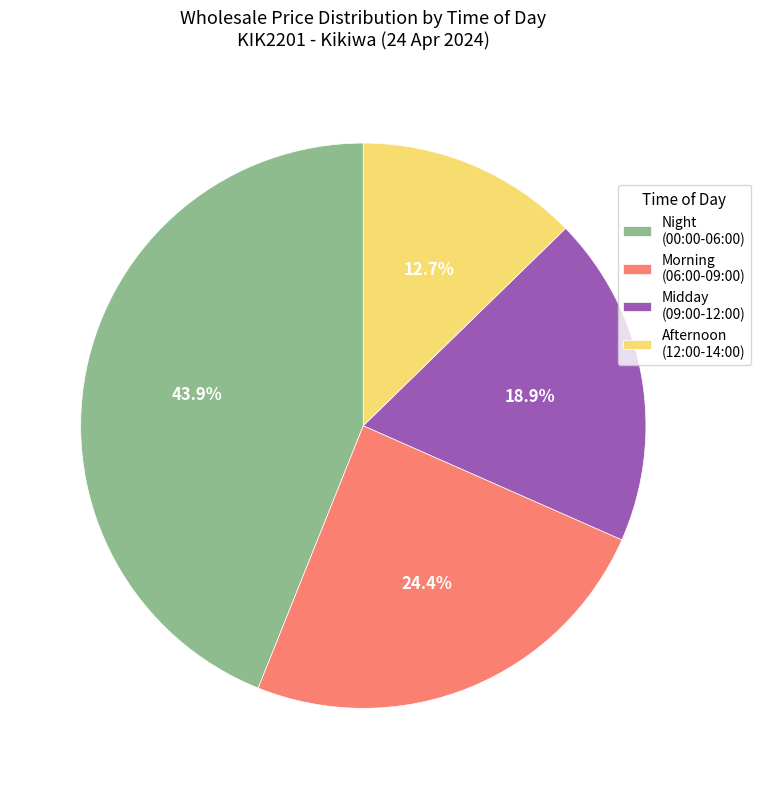

Is there any slice that represents more than half of the pie?

No